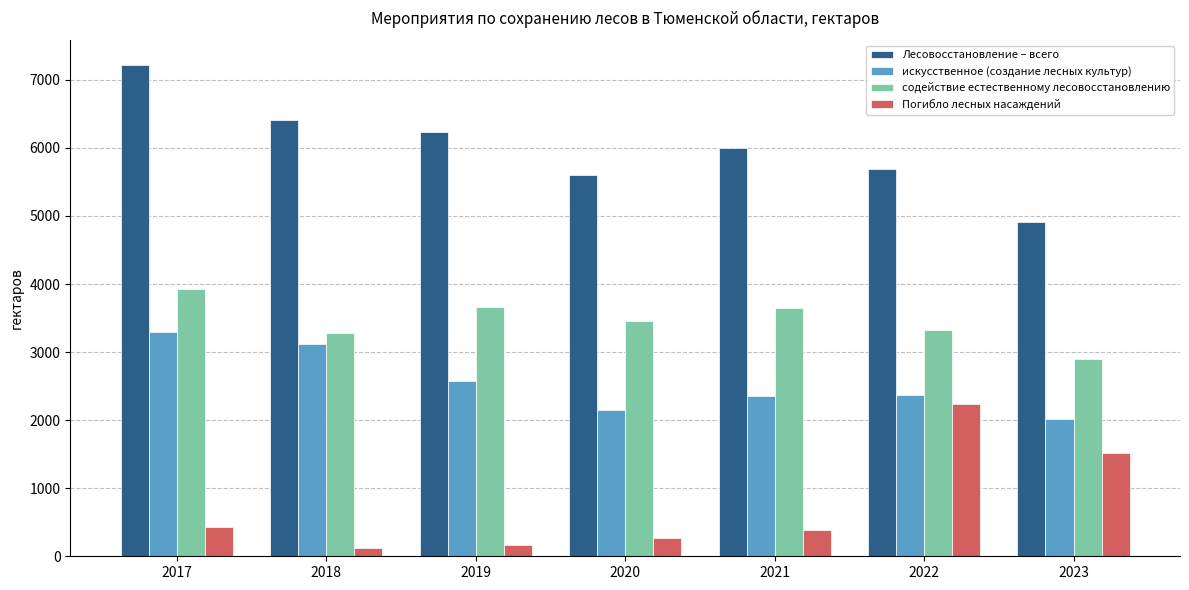

How many distinct data groups are displayed?

4